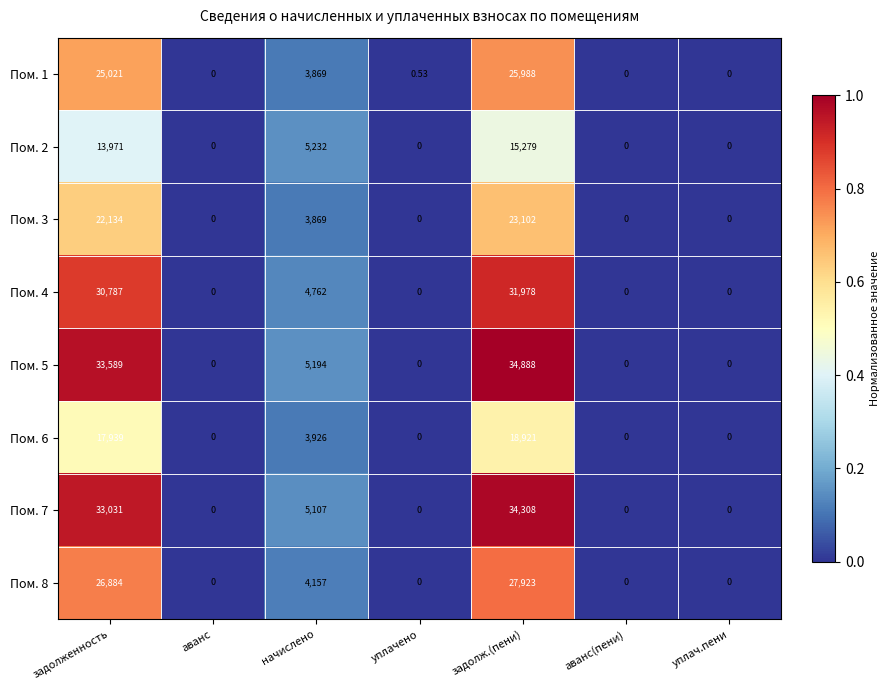

At which label does Пом. 1 reach its peak?

задолж.(пени)